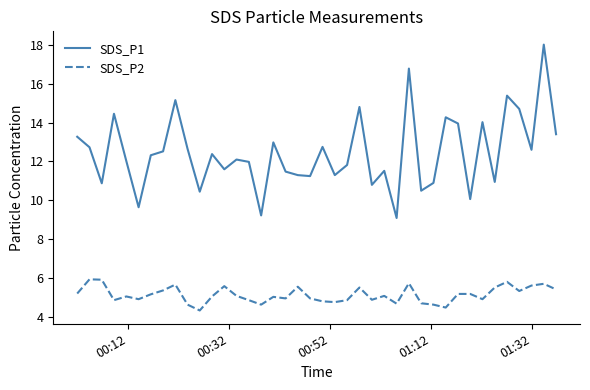

What is the difference between the maximum and minimum values in the SDS_P1 series?

8.9